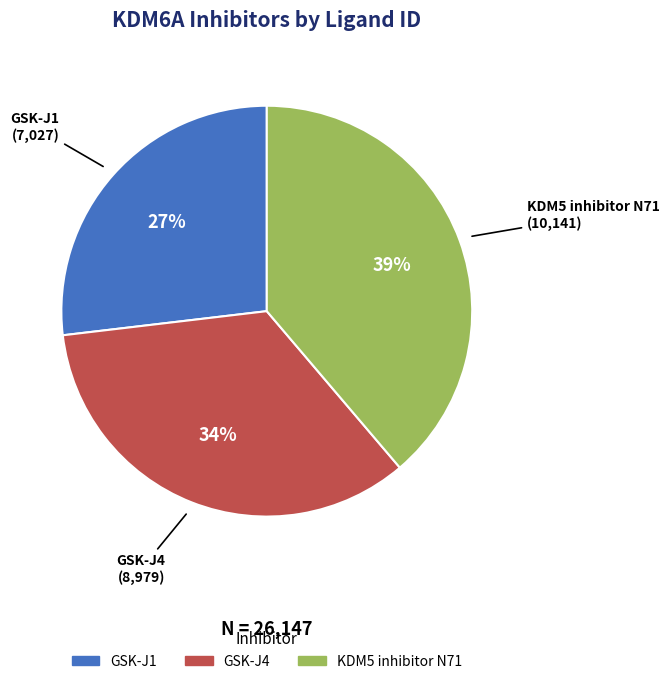

True or false: KDM5 inhibitor N71 accounts for 44% of the total.

False